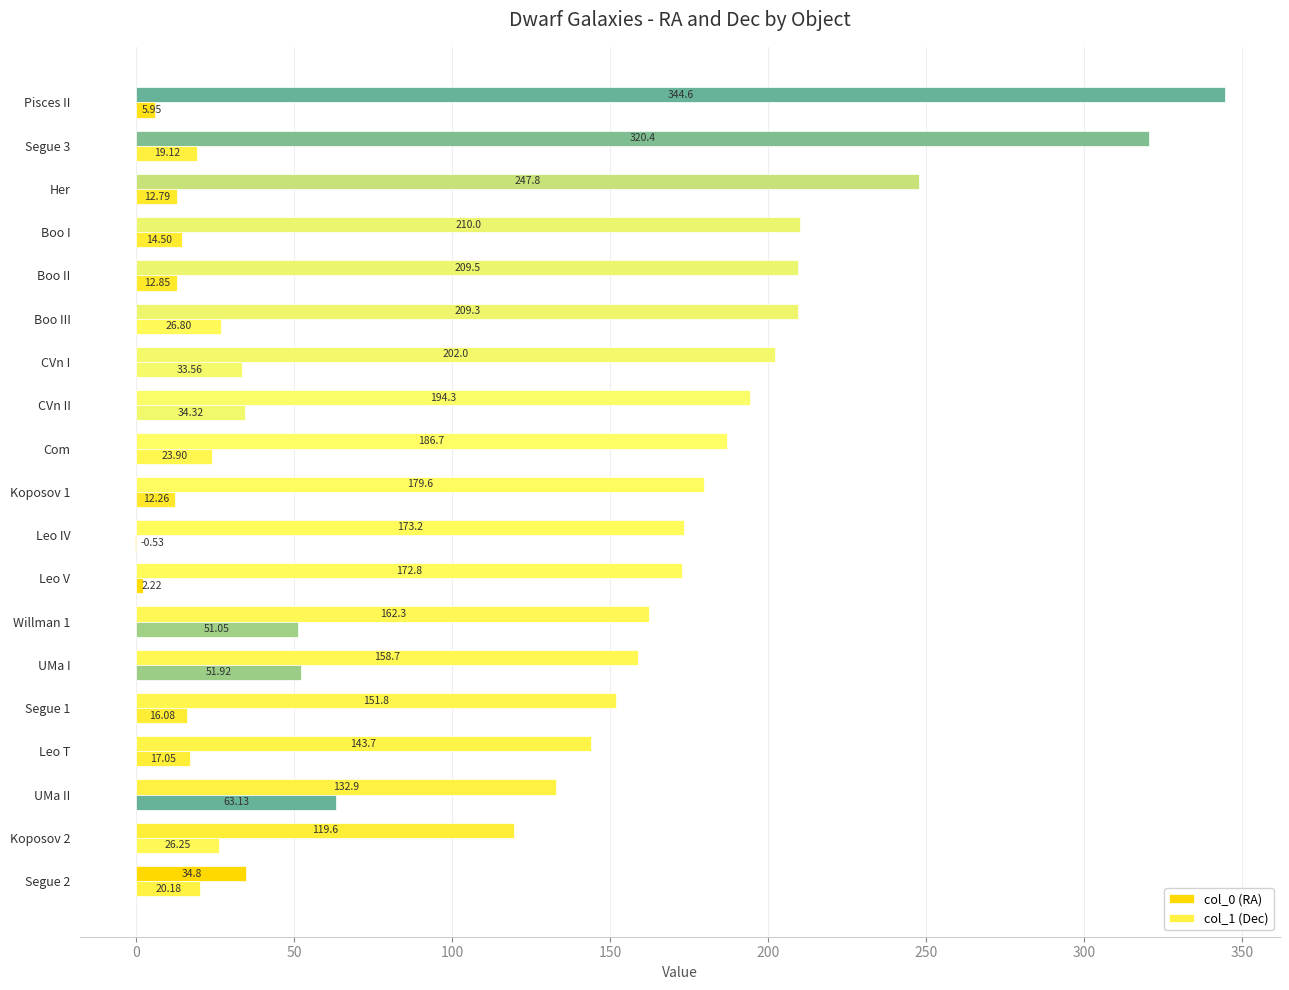

How many distinct data groups are displayed?

2